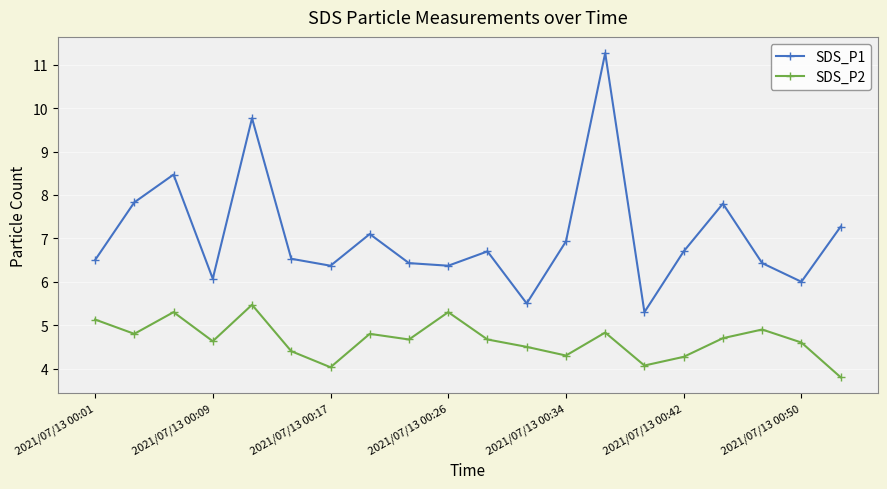

Which series has the largest total across all categories?

SDS_P1